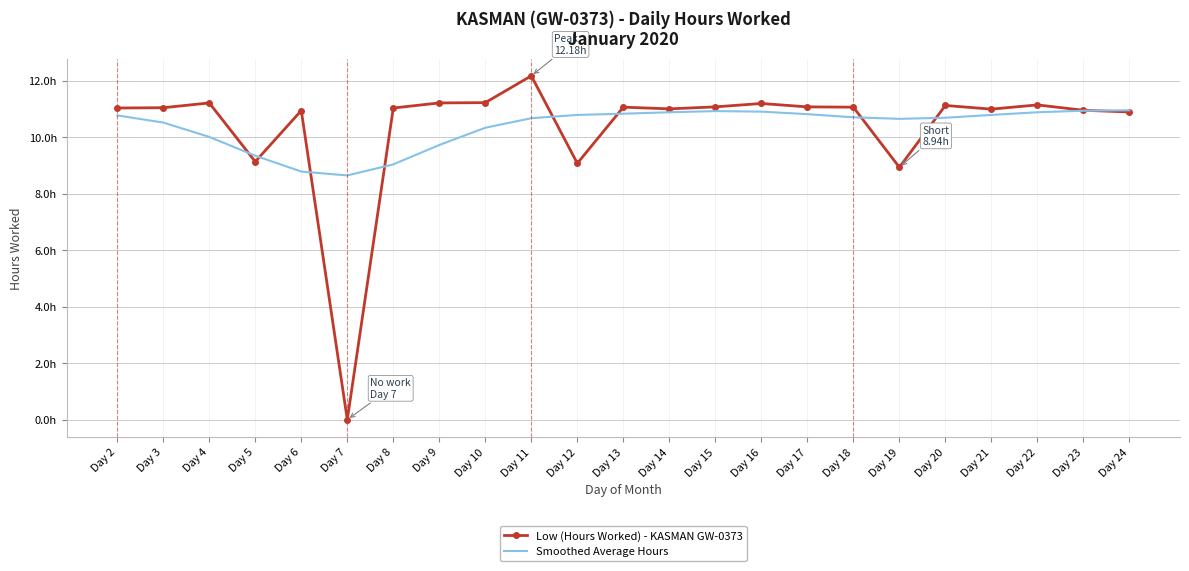

At which category does Low (Hours Worked) - KASMAN GW-0373 reach its first local peak?

Day 4